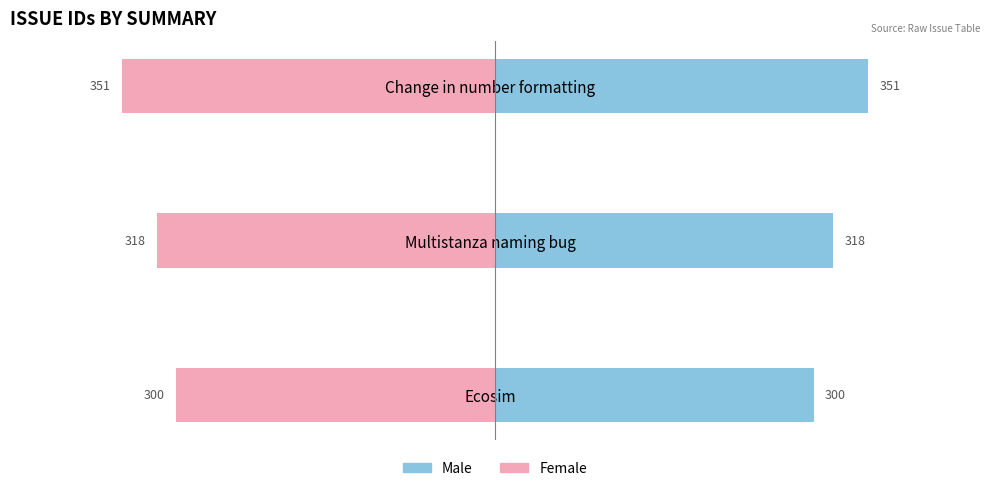

Rank the series at Multistanza naming bug from lowest to highest value.

Female, Male